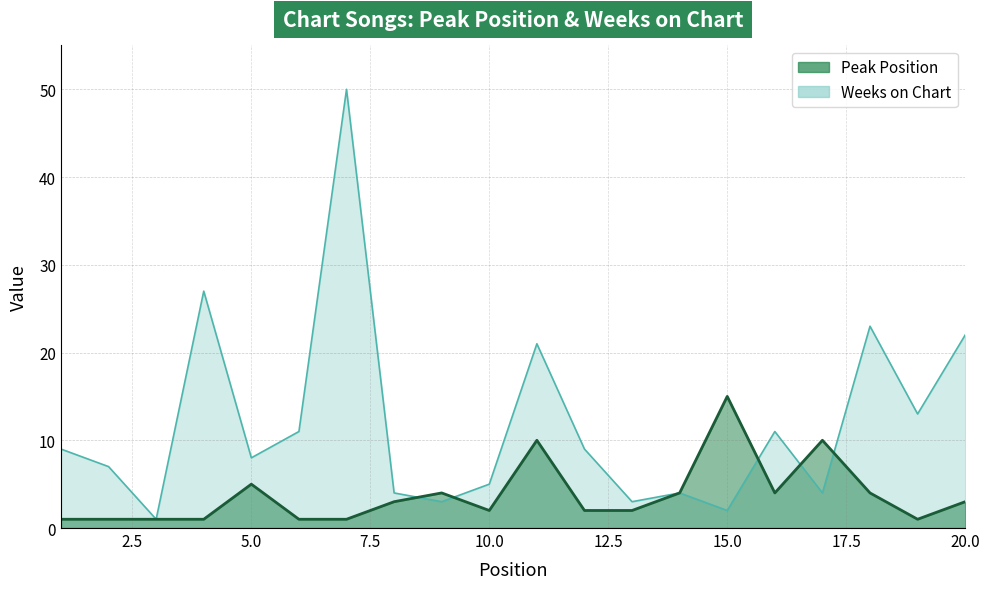

Where do Peak Position and Weeks on Chart first cross each other?

8 and 9